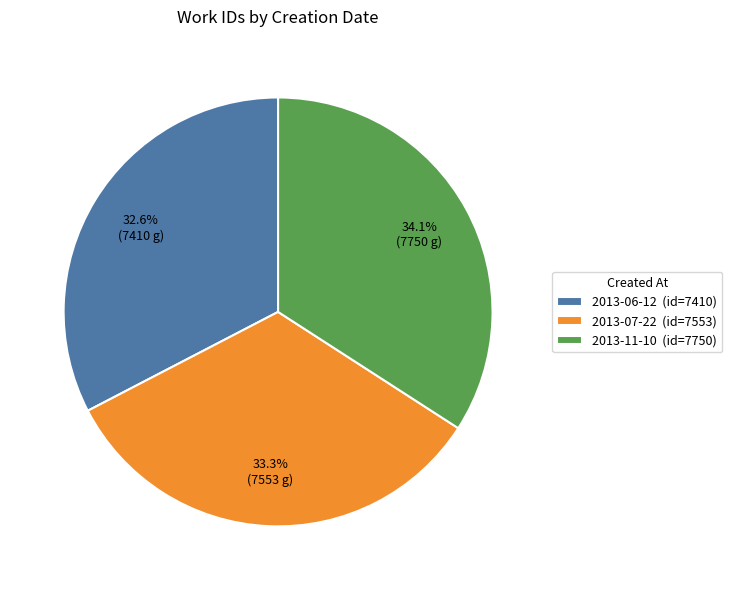

What is the largest slice in the pie chart?

2013-11-10